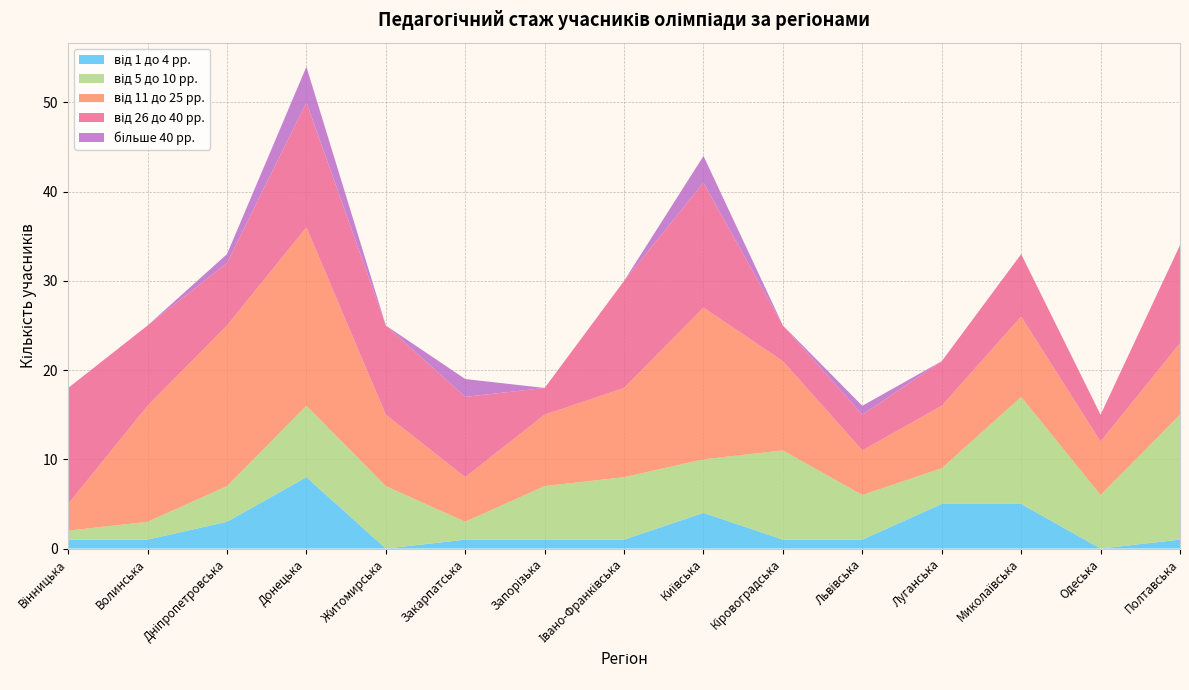

What is the total value across all series at Одеська?

15